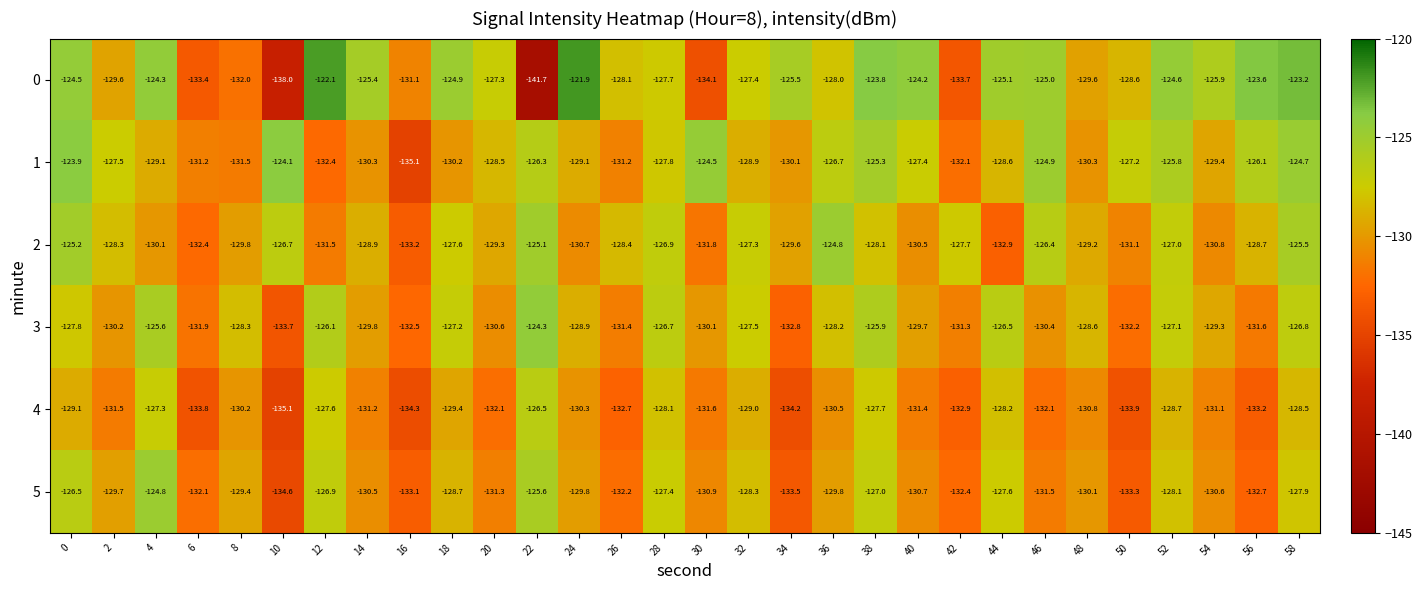

Rank the series at 40 from highest to lowest value.

0, 1, 3, 2, 5, 4